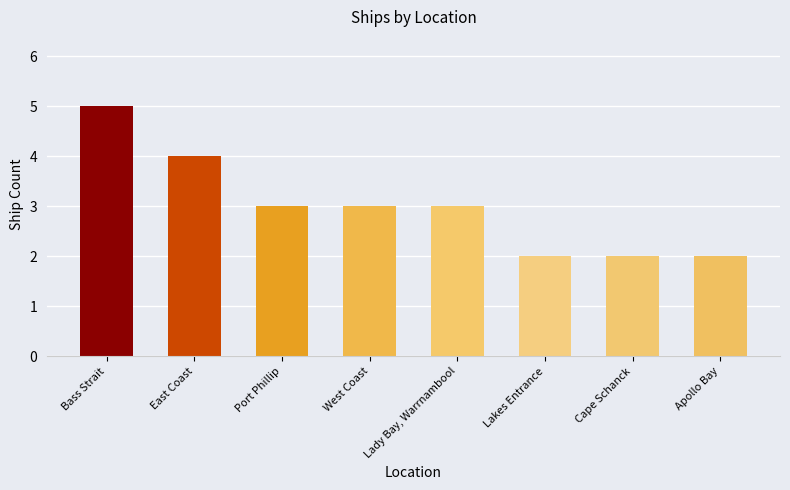

What is the average value?

3